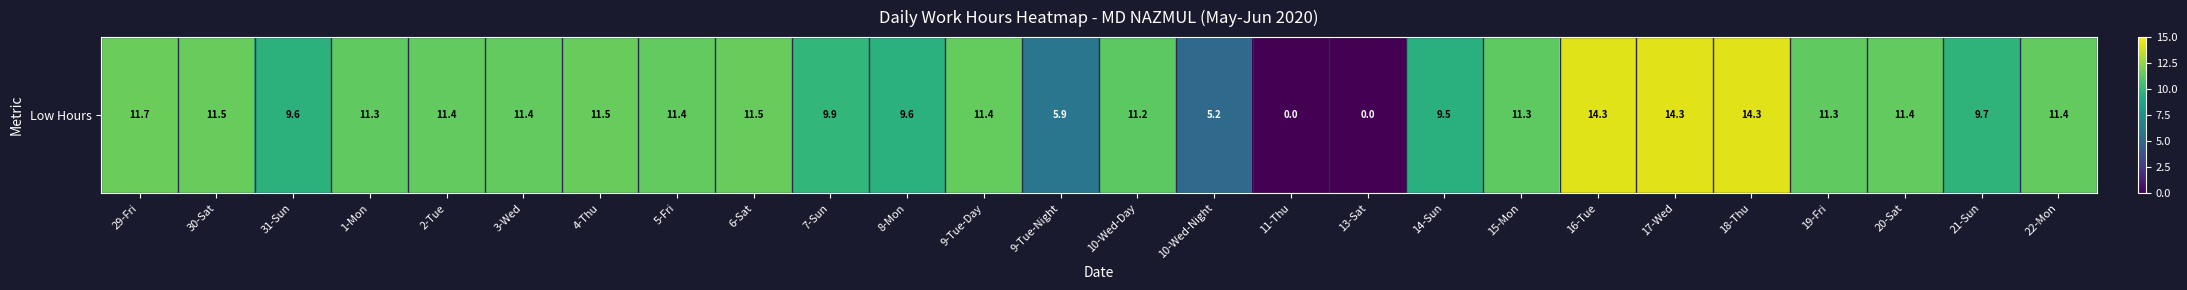

How many data points are less than 11?

9